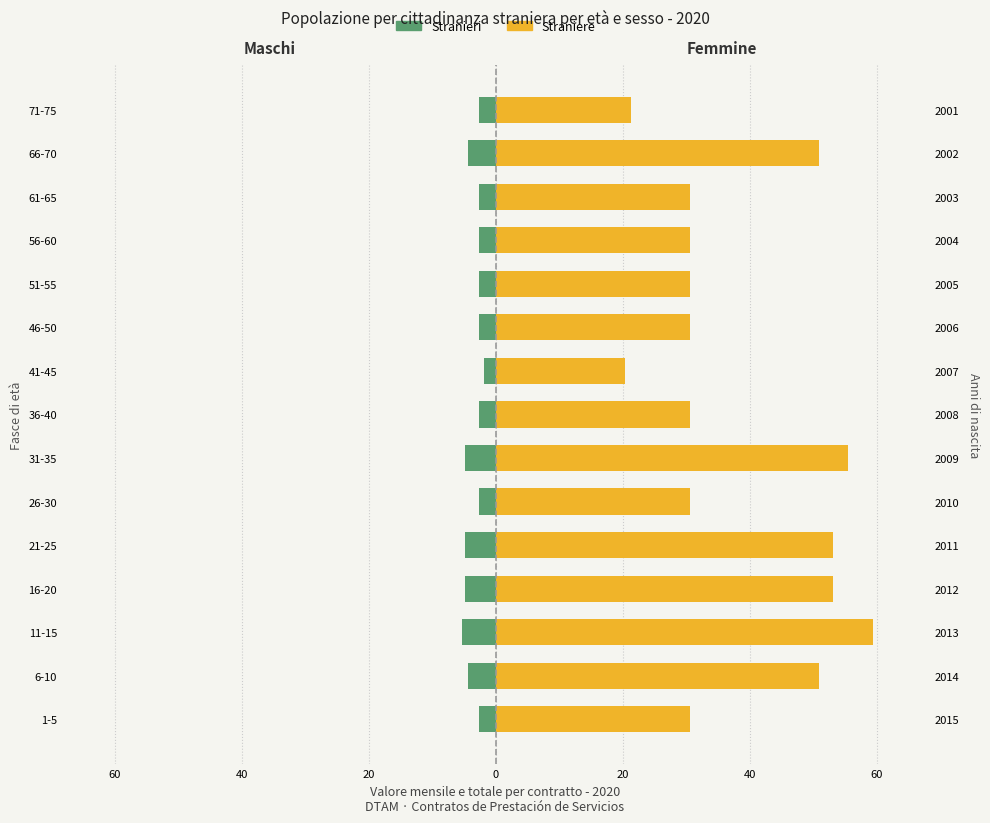

Is it true that Straniere equals 59.4 at 11-15?

True